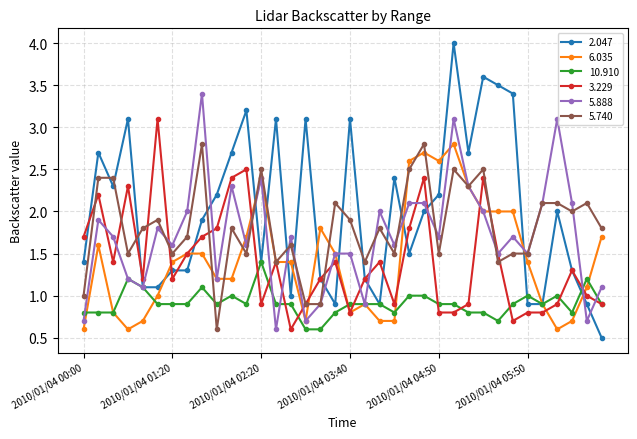

Which series ends up on top after the final intersection of 5.740 and 10.910?

5.740